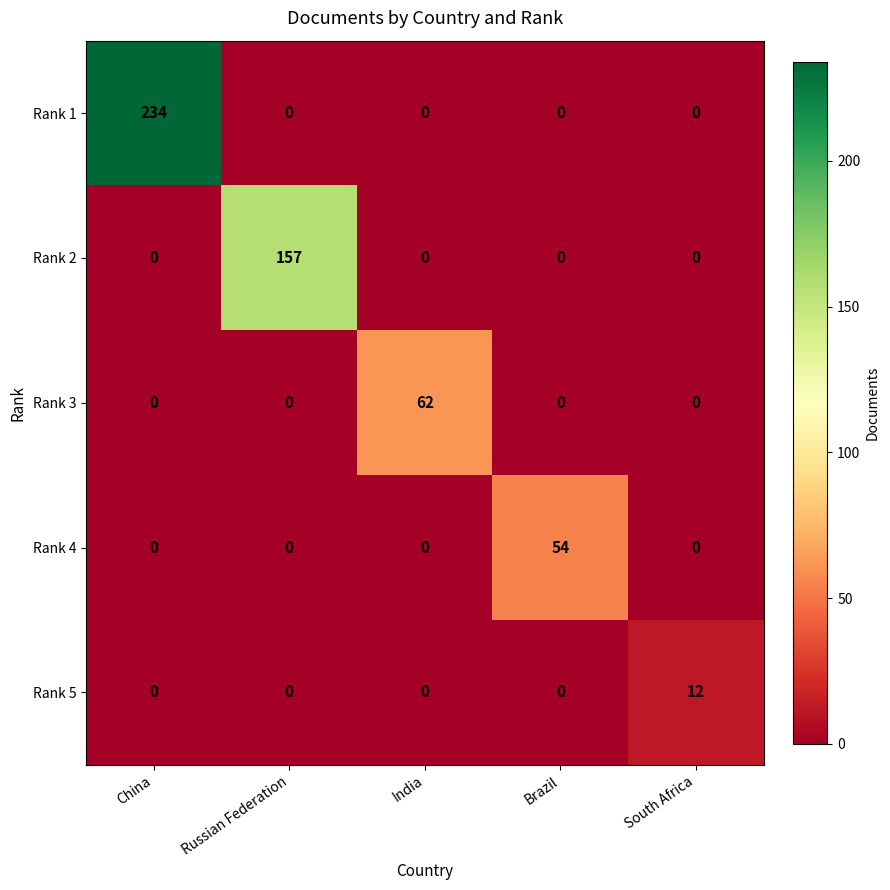

Rank the series by their maximum value, from highest to lowest.

Rank 1, Rank 2, Rank 3, Rank 4, Rank 5